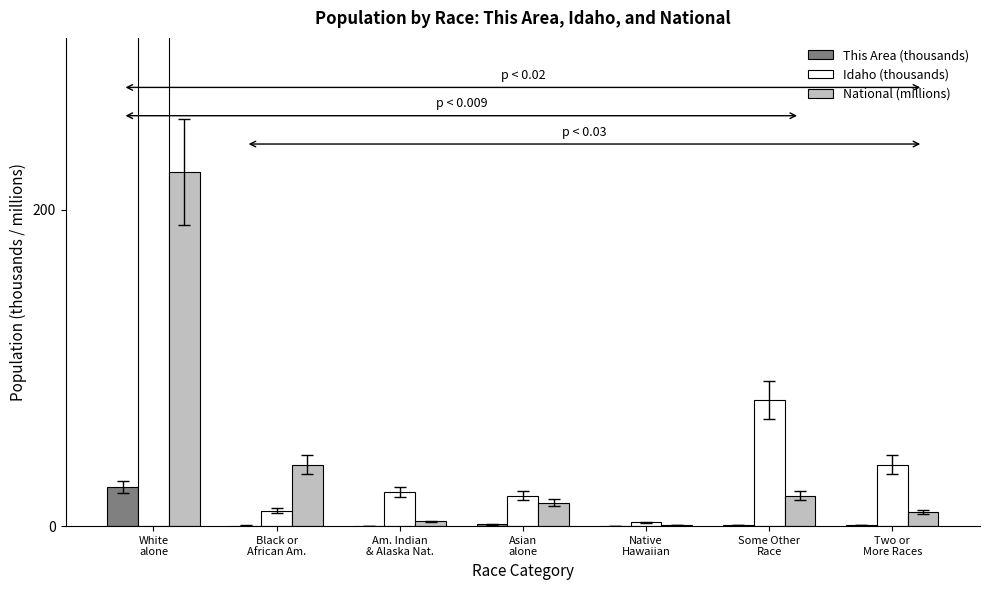

The Idaho (thousands) series shows 50.7 at Some Other
Race. True or false?

False